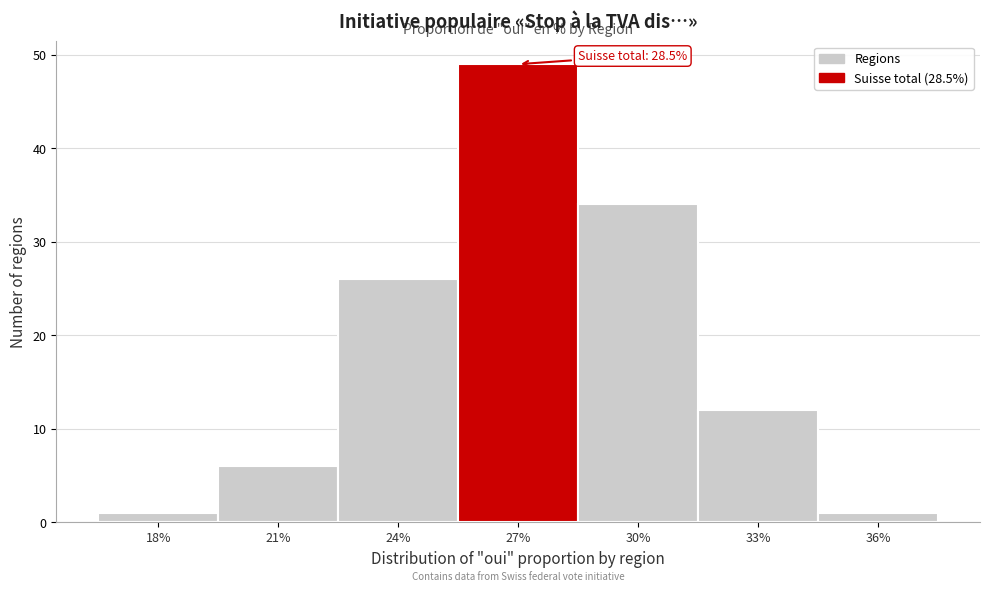

Reading left to right, list all the values displayed in this chart.

18%=1	21%=6	24%=26	27%=49	30%=34	33%=12	36%=1